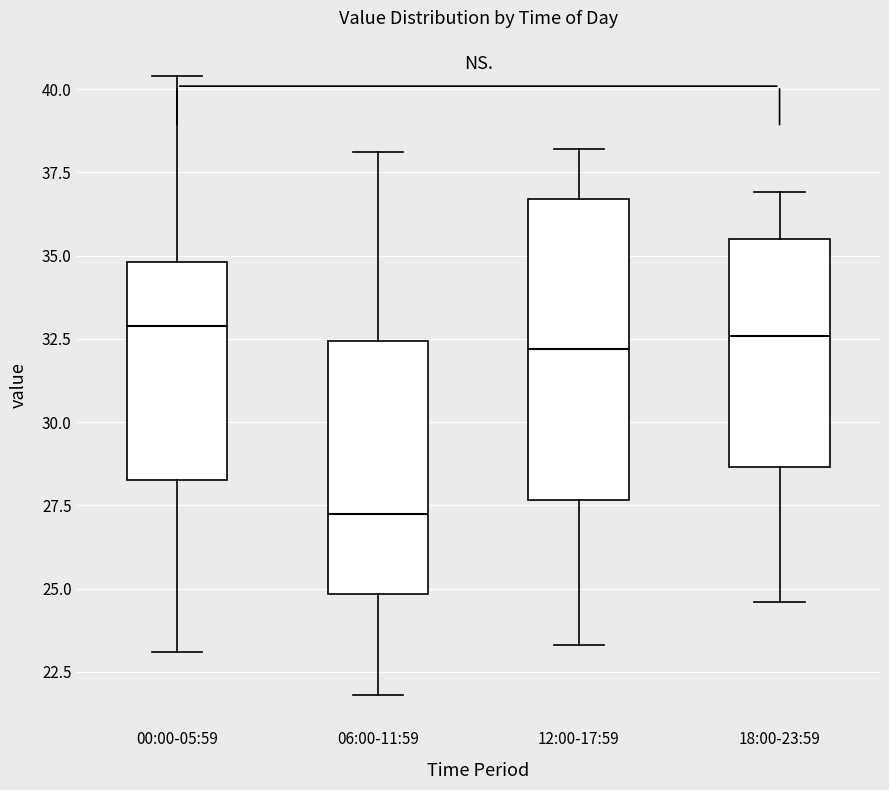

Reading left to right, transcribe this box plot: for each box, give where its median line is, the range the box spans, and where its two whiskers end, as read against the y-axis. The values are not printed on the chart, so give them approximately, as read against the axis.

00:00-05:59: median 33.0, box 28.5 to 35.0, whiskers 23.0 to 40.5
06:00-11:59: median 27.5, box 25.0 to 32.5, whiskers 22.0 to 38.0
12:00-17:59: median 32.0, box 27.5 to 36.5, whiskers 23.5 to 38.0
18:00-23:59: median 32.5, box 28.5 to 35.5, whiskers 24.5 to 37.0